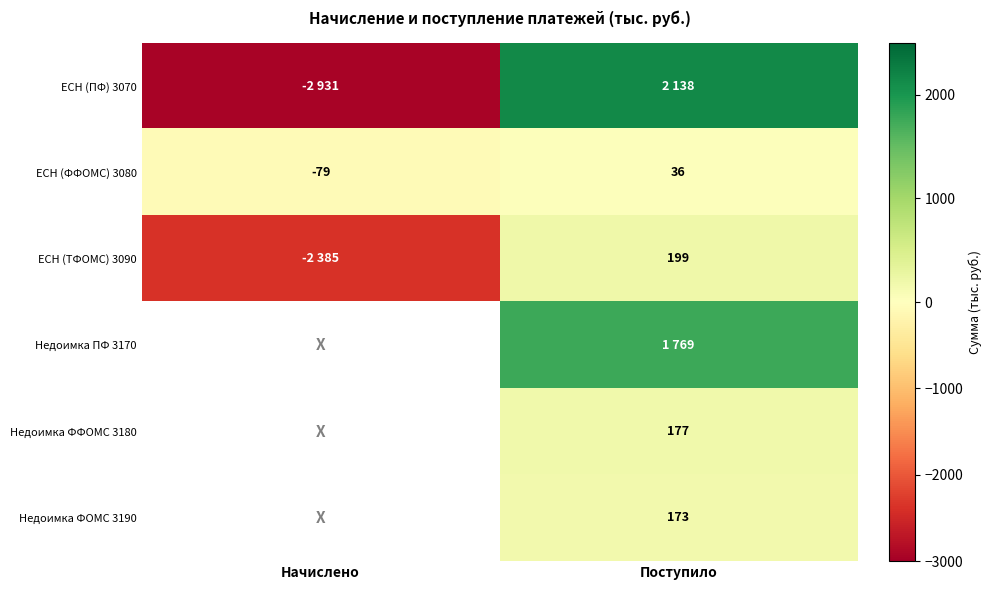

Count the number of data series in this chart.

6